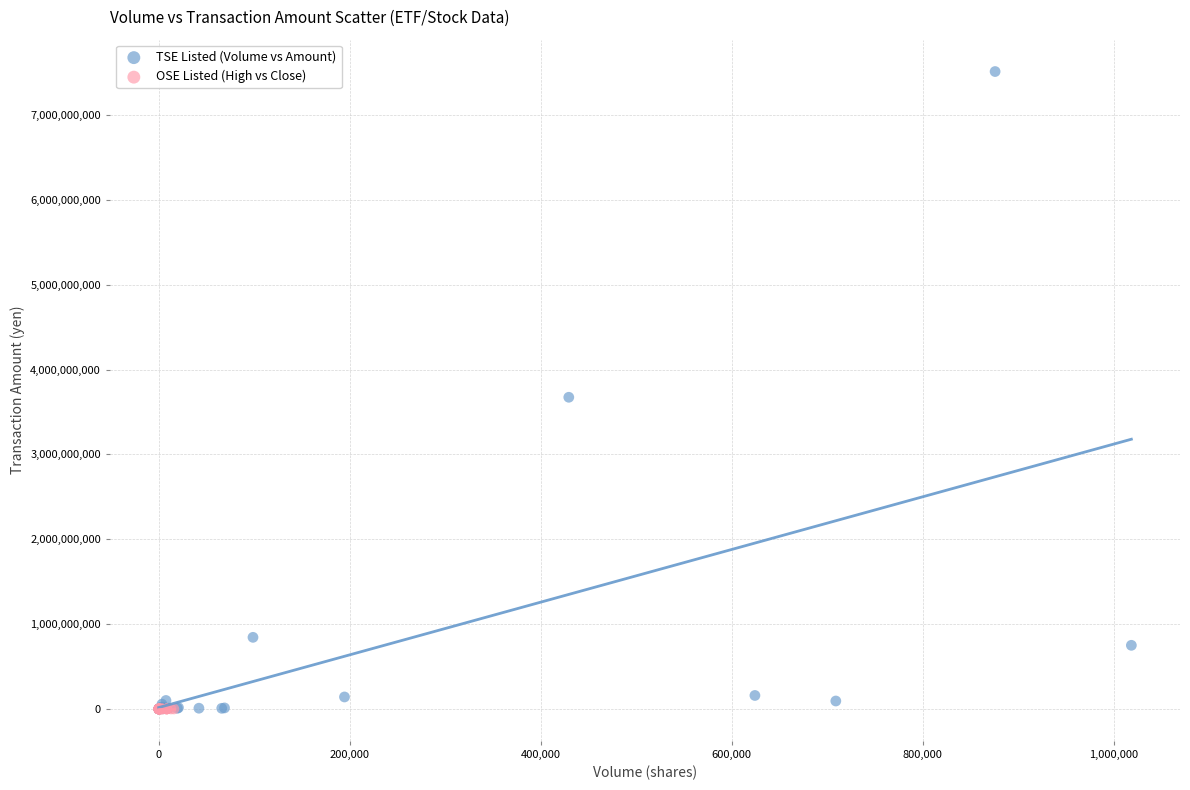

What are all the series names shown in the legend?

TSE Listed (Volume vs Amount), OSE Listed (High vs Close)